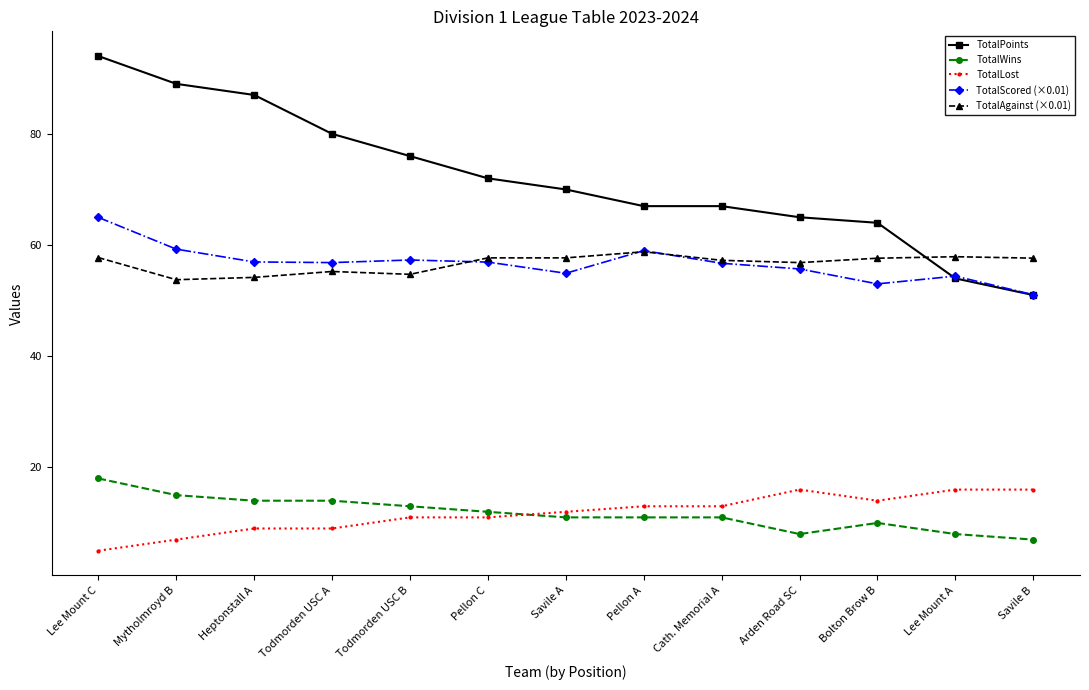

The value of TotalAgainst (×0.01) at Heptonstall A is 16.3. True or false?

False